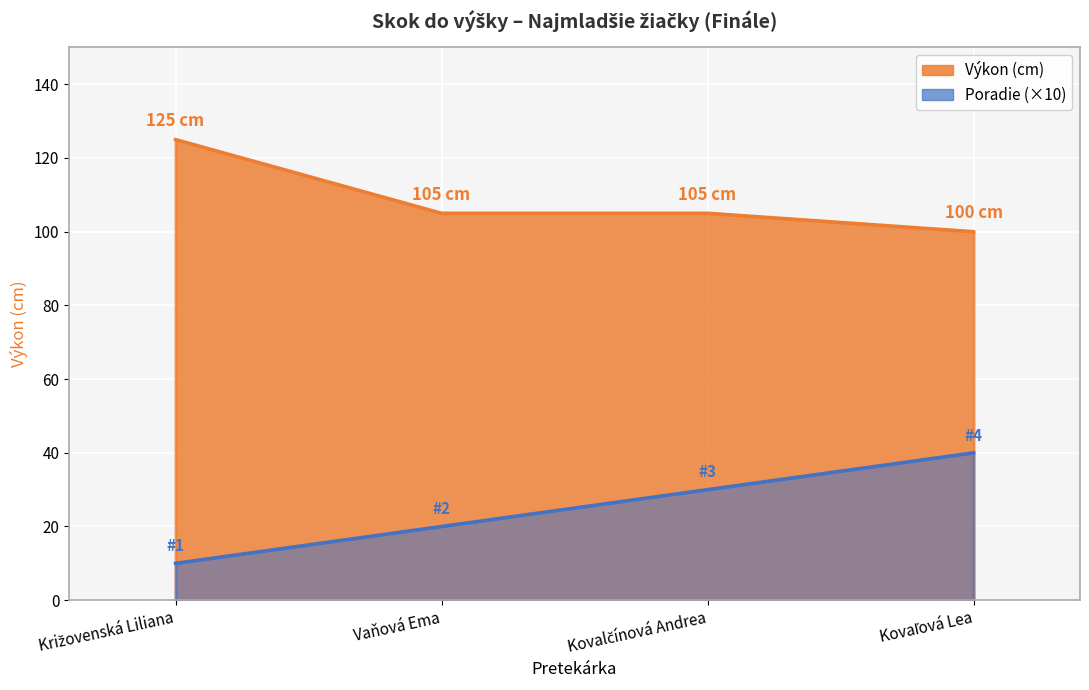

The Výkon series shows 105 at Vaňová Ema. True or false?

True